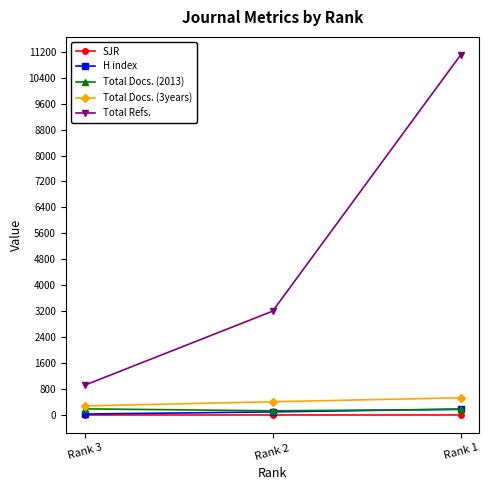

What is the difference between the Total Docs. (2013) values at Rank 1 and Rank 2?

41